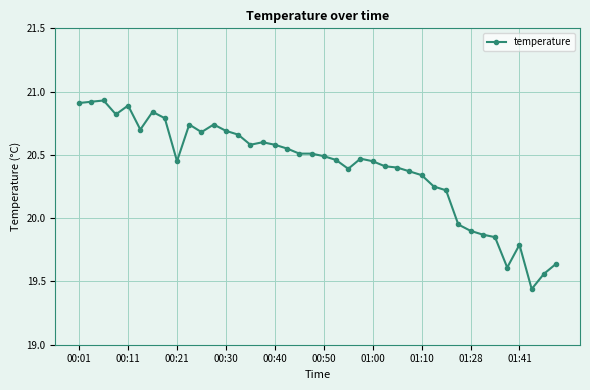

What is the difference between the maximum and minimum values?

1.5